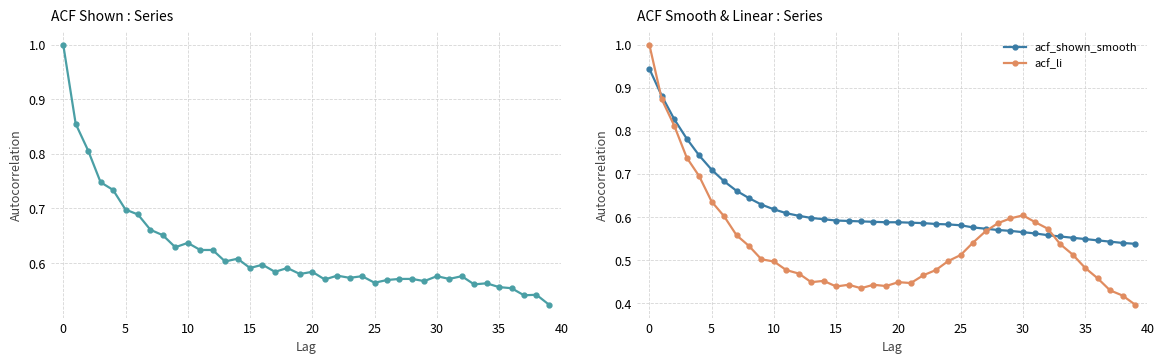

What is the average value of the acf_shown_smooth series?

0.6